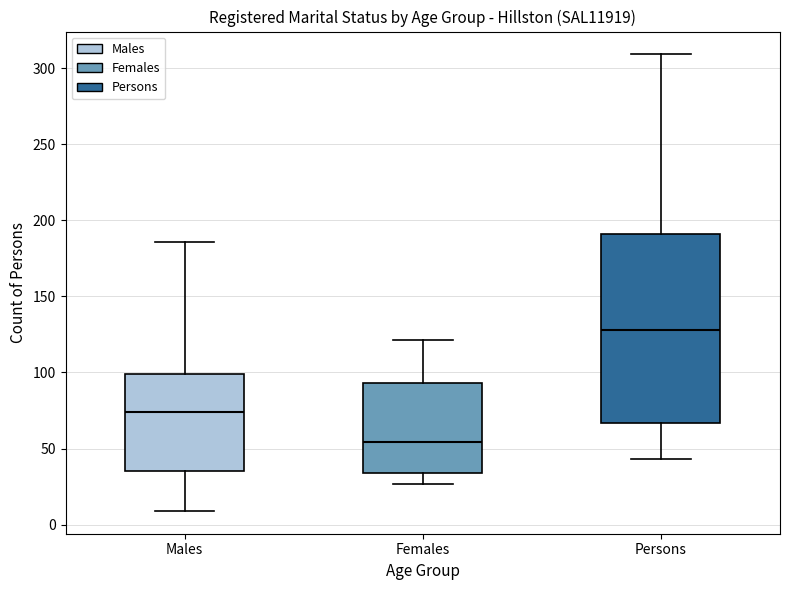

Comparing the boxes themselves (not the whiskers), which one is the tallest?

Persons